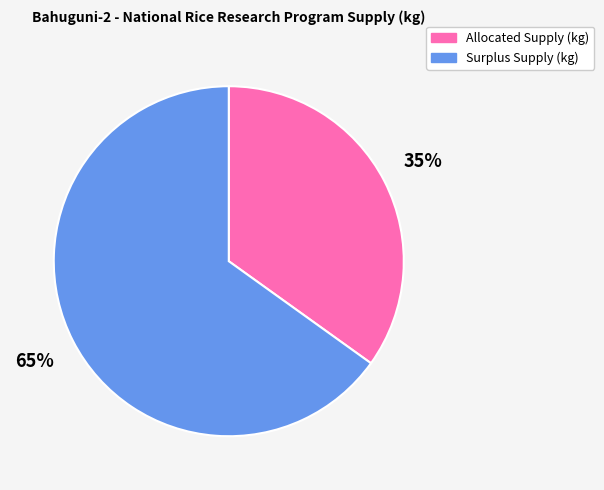

Which category accounts for the majority?

Surplus Supply (kg)